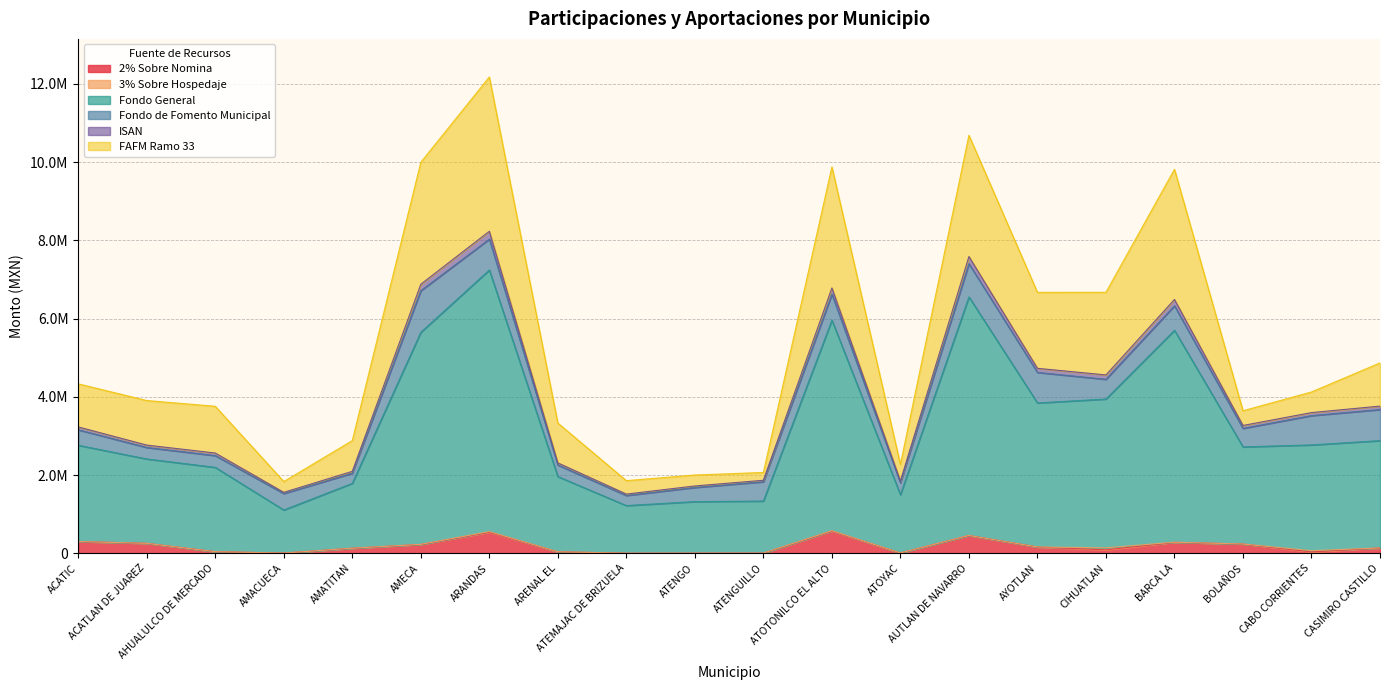

What is the label of the 2nd point from the right?

CABO CORRIENTES